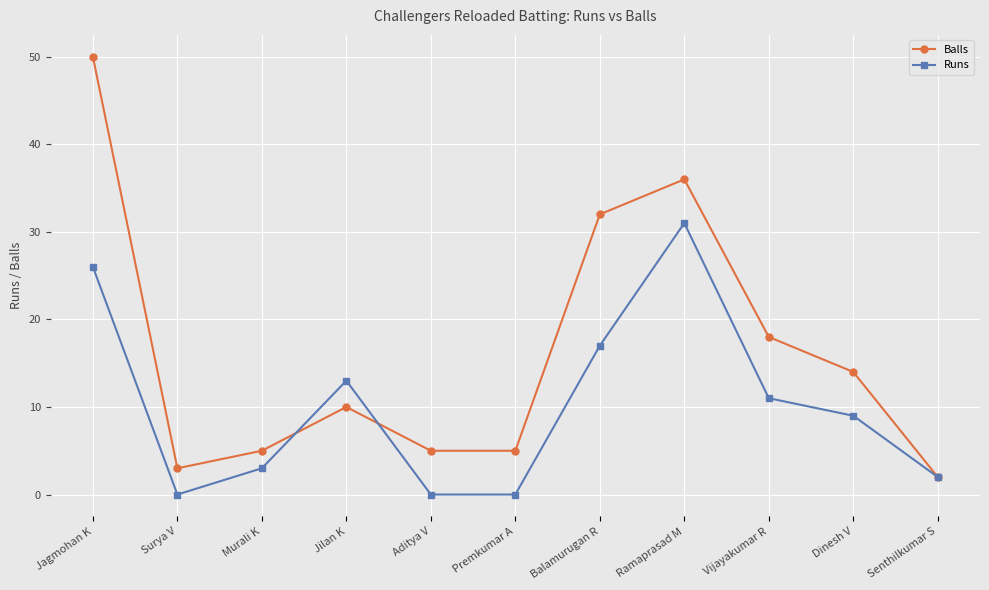

Where is the first local minimum for Balls?

Surya V